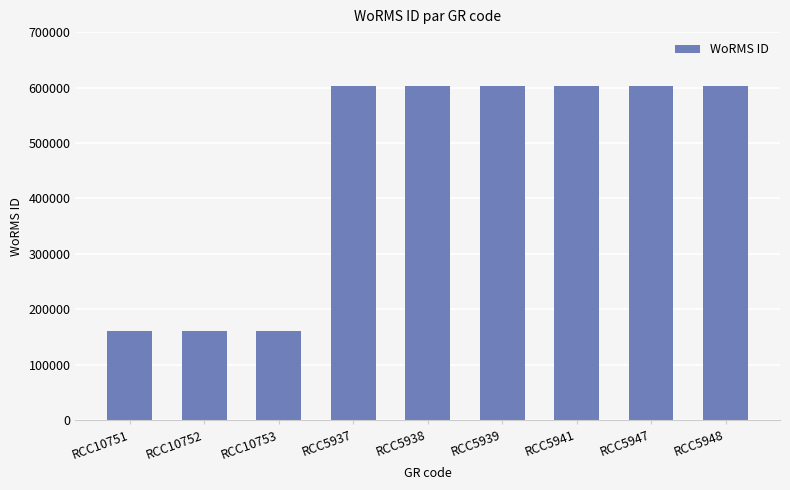

Count the number of data series in this chart.

1